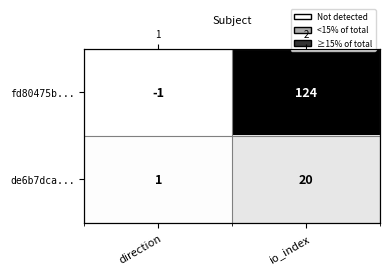

What is the sum of all fd80475b... values?

123